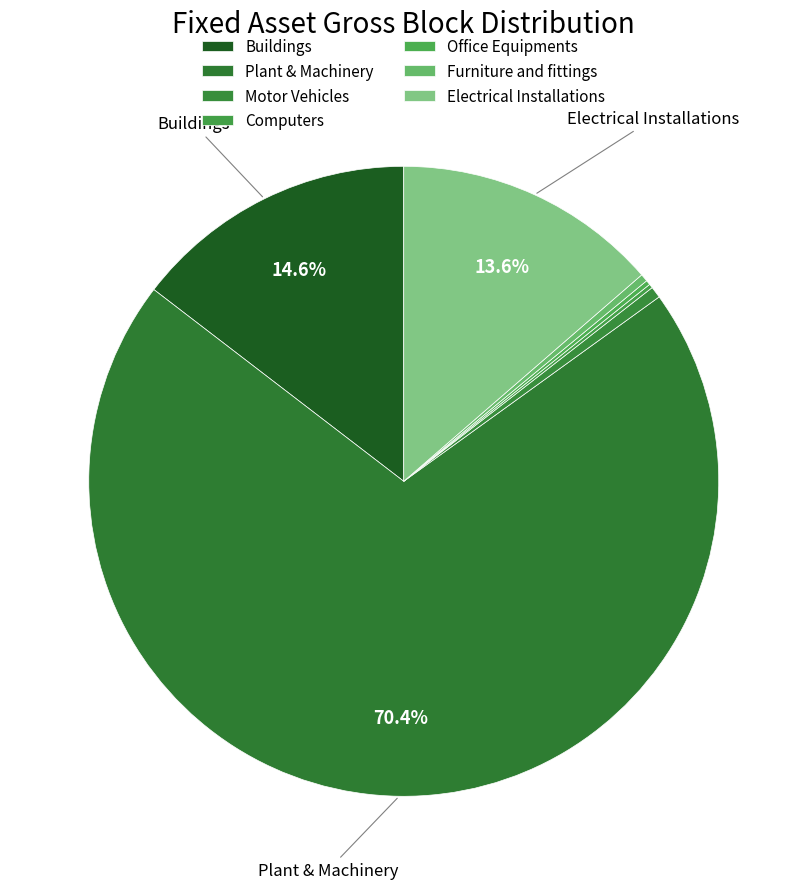

Is there any slice that represents more than half of the pie?

Yes